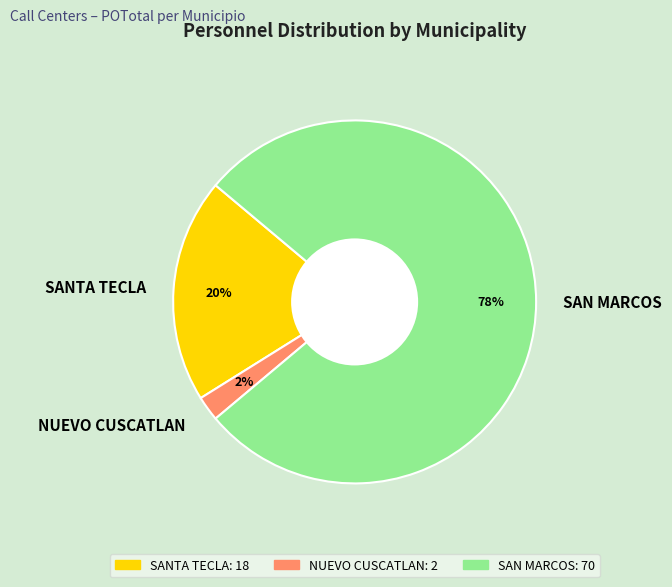

To the nearest percent, what portion does NUEVO CUSCATLAN represent?

2%